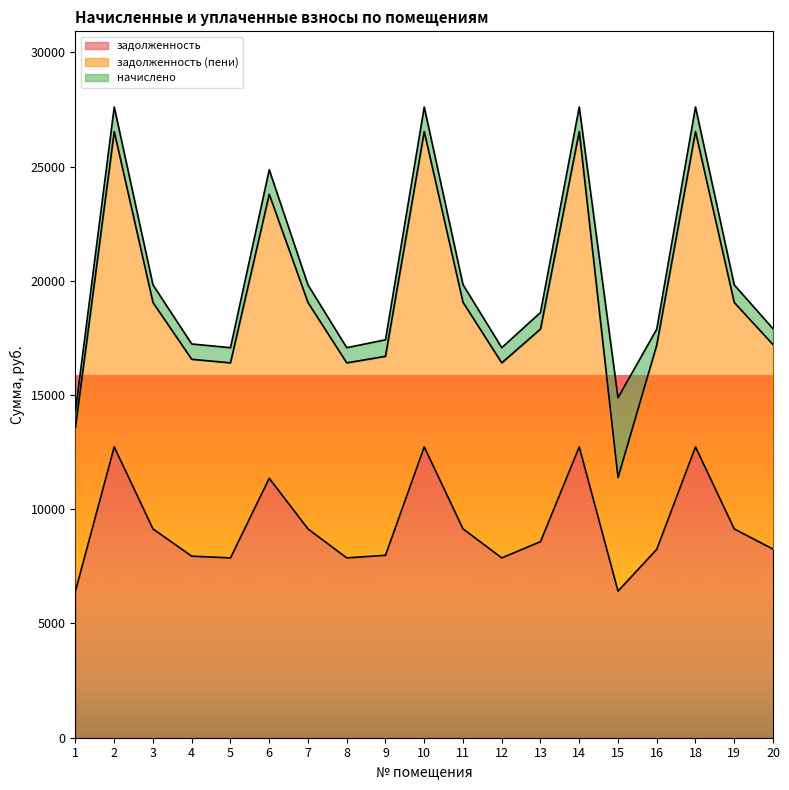

Which category has the highest value in the задолженность (пени) series?

2